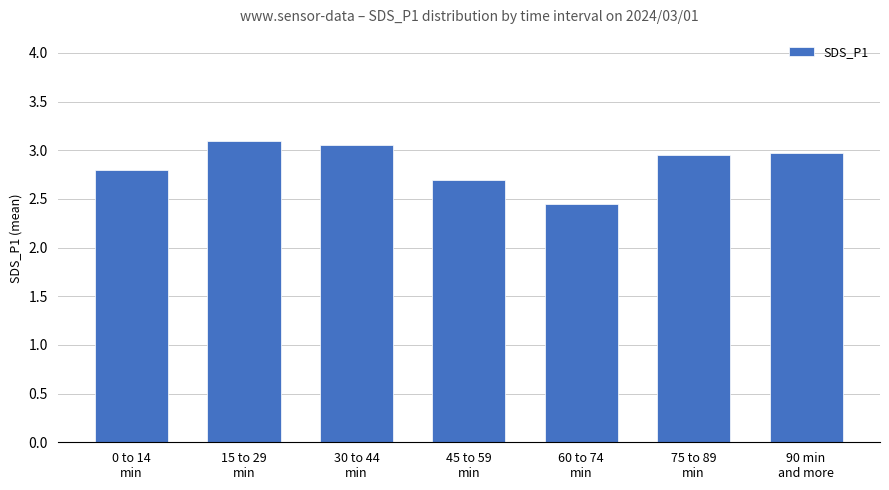

What is the maximum value shown in the chart?

3.1